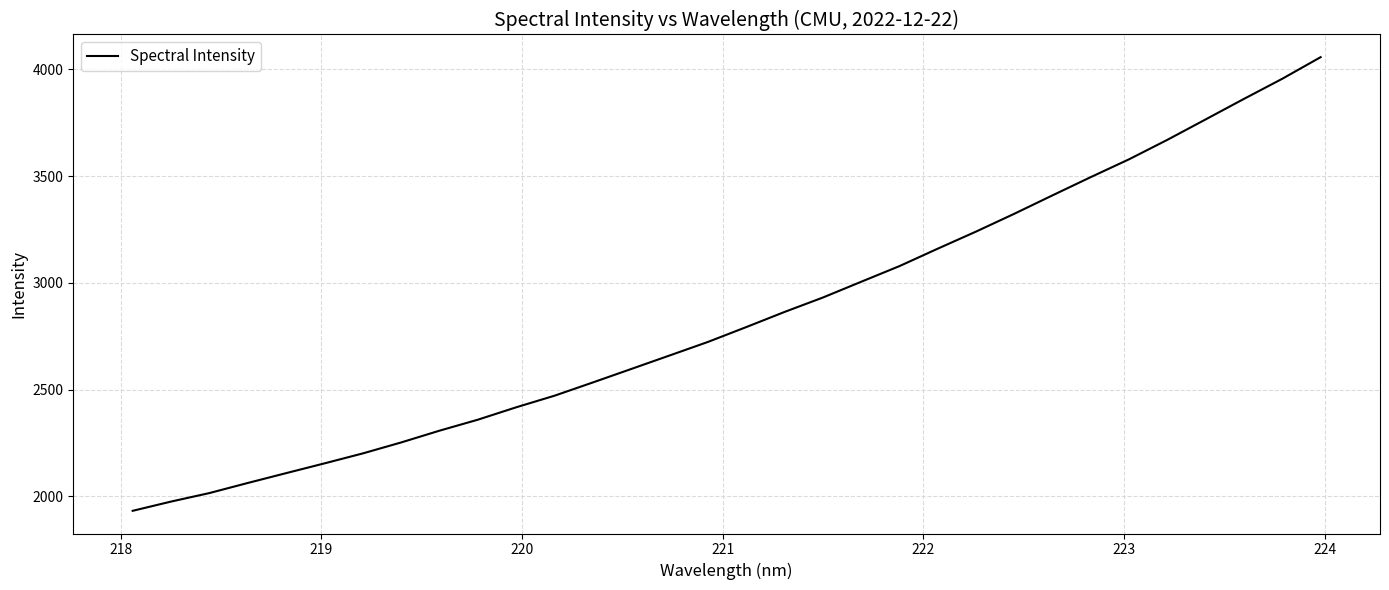

What is the difference between the maximum and minimum values?

2124.0